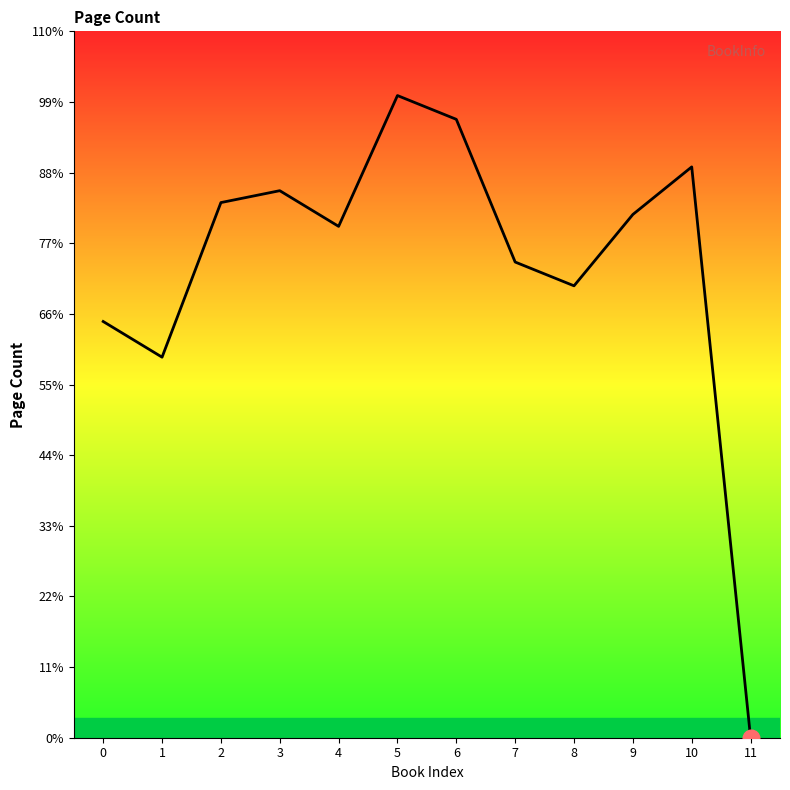

Approximately how many times larger is the value at 7 compared to 1?

1.2